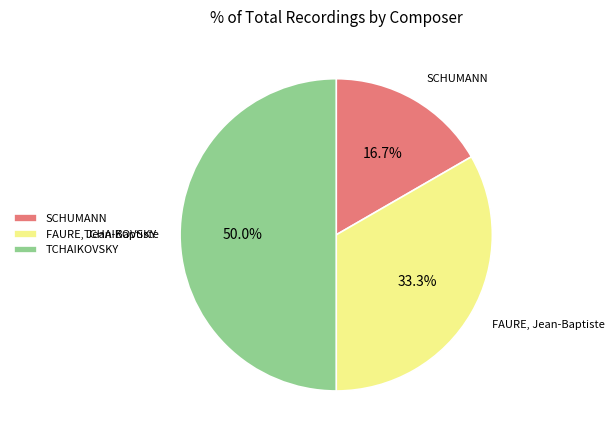

Combined, do TCHAIKOVSKY and SCHUMANN account for over 50%?

Yes